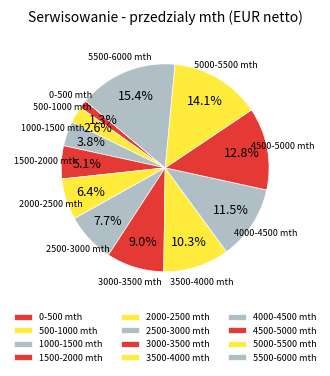

Does 1000-1500 mth account for over 50% of the chart?

No